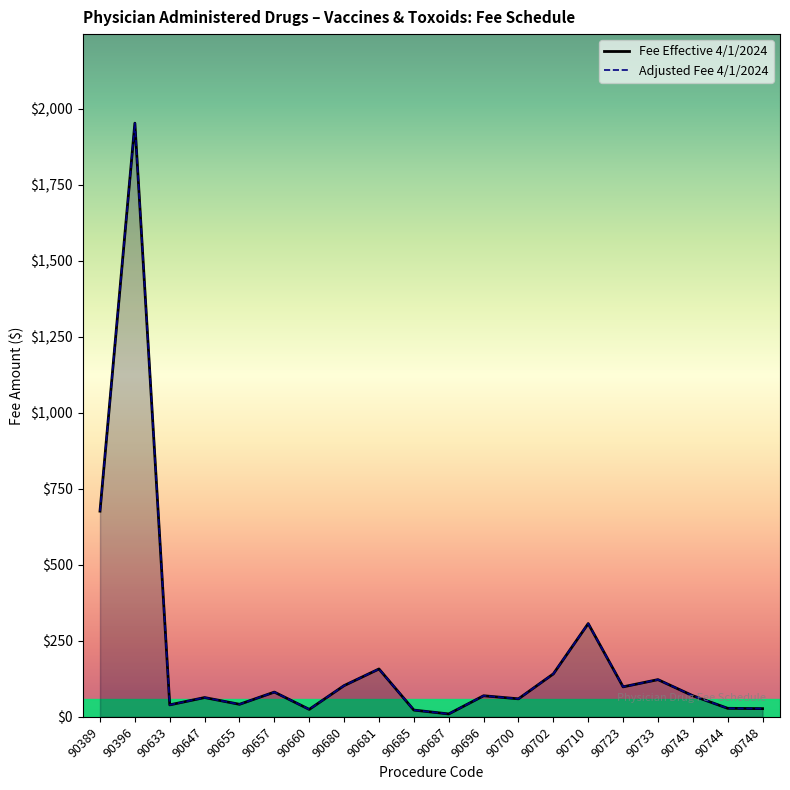

True or false: Fee Effective 4/1/2024 and Adjusted Fee 4/1/2024 cross at least once.

False